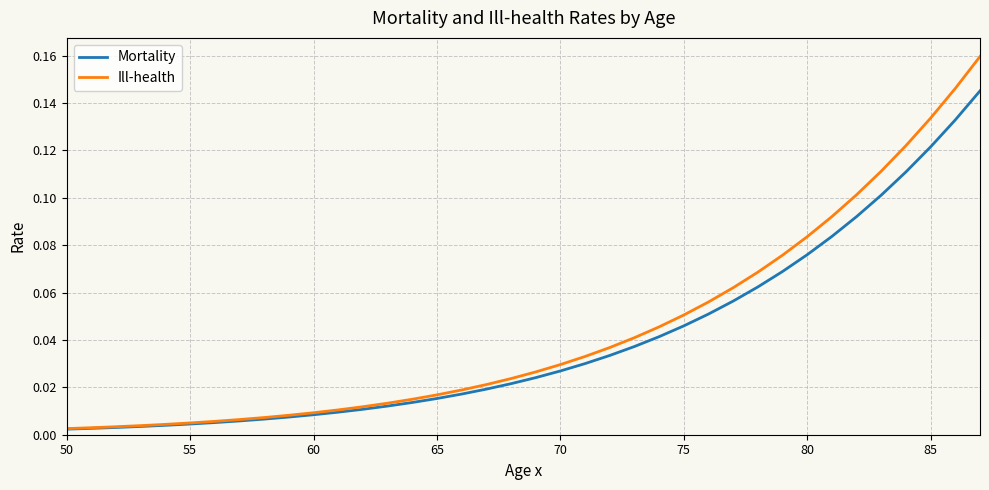

Rank the series by their maximum value, from lowest to highest.

Mortality, Ill-health